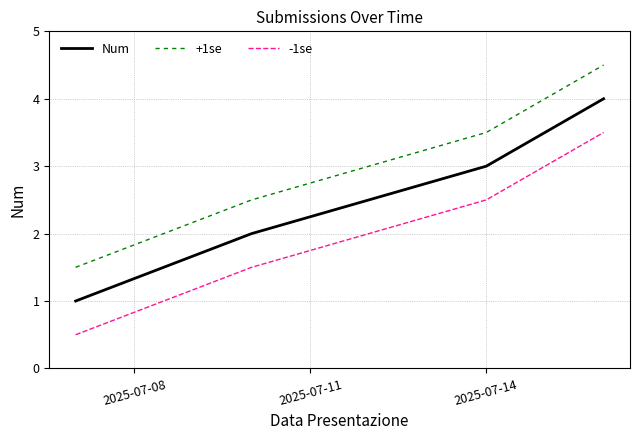

True or false: Num and -1se intersect in this chart.

False